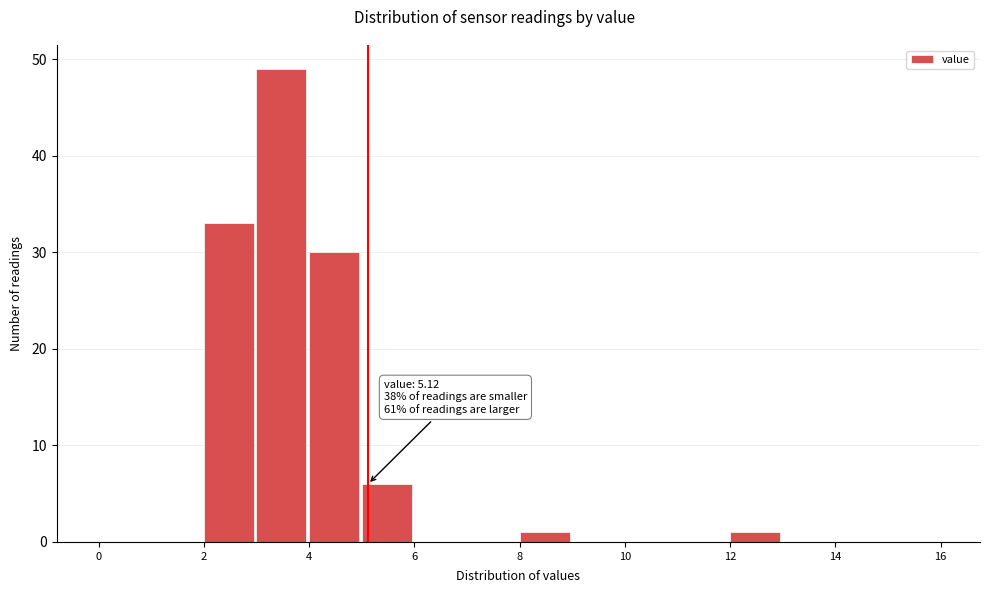

Which range on the x-axis has the tallest bar?

3 to 4